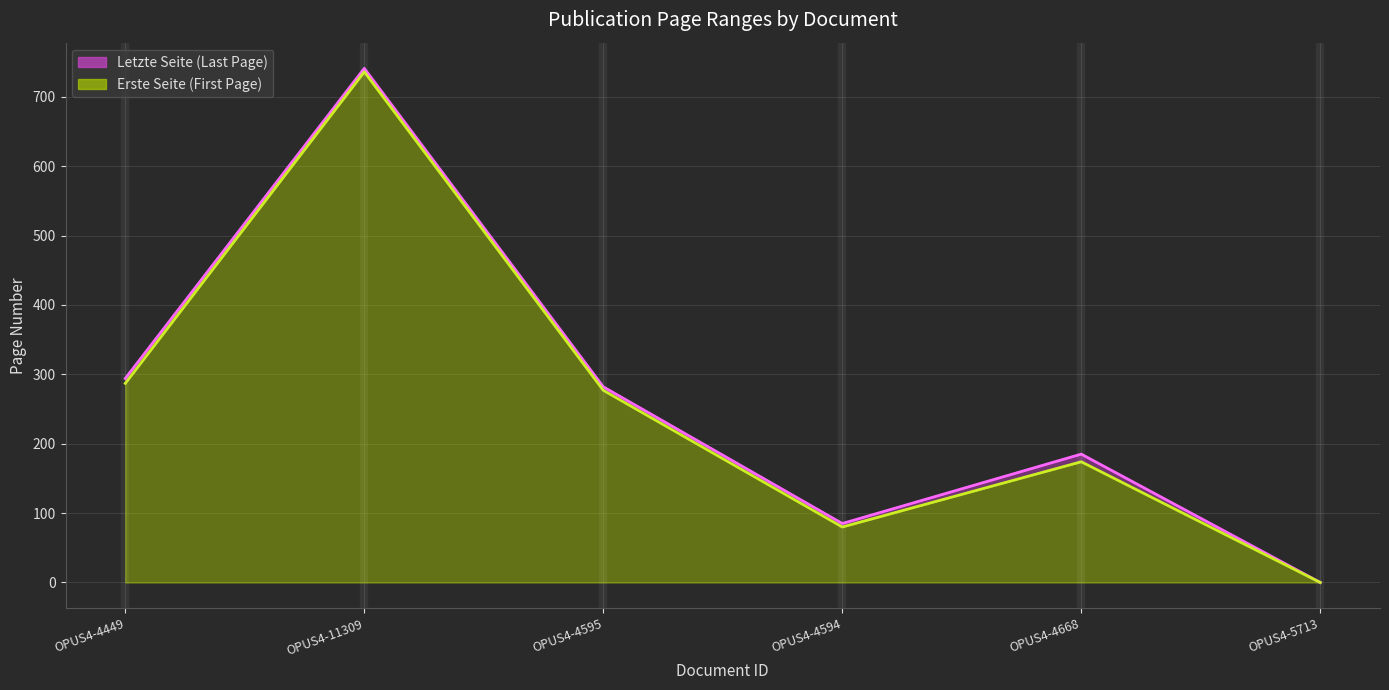

Rank the series by their maximum value, from lowest to highest.

Erste Seite, Letzte Seite